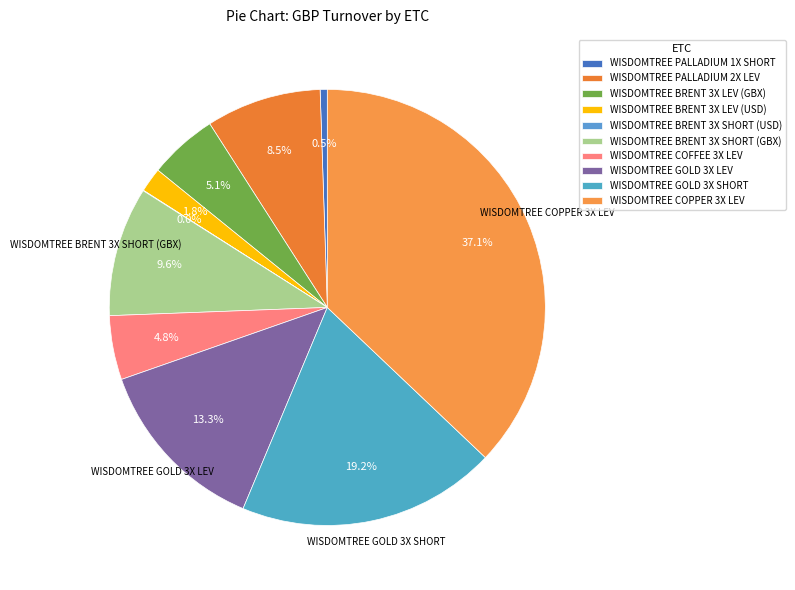

Count the number of slices in the pie.

10